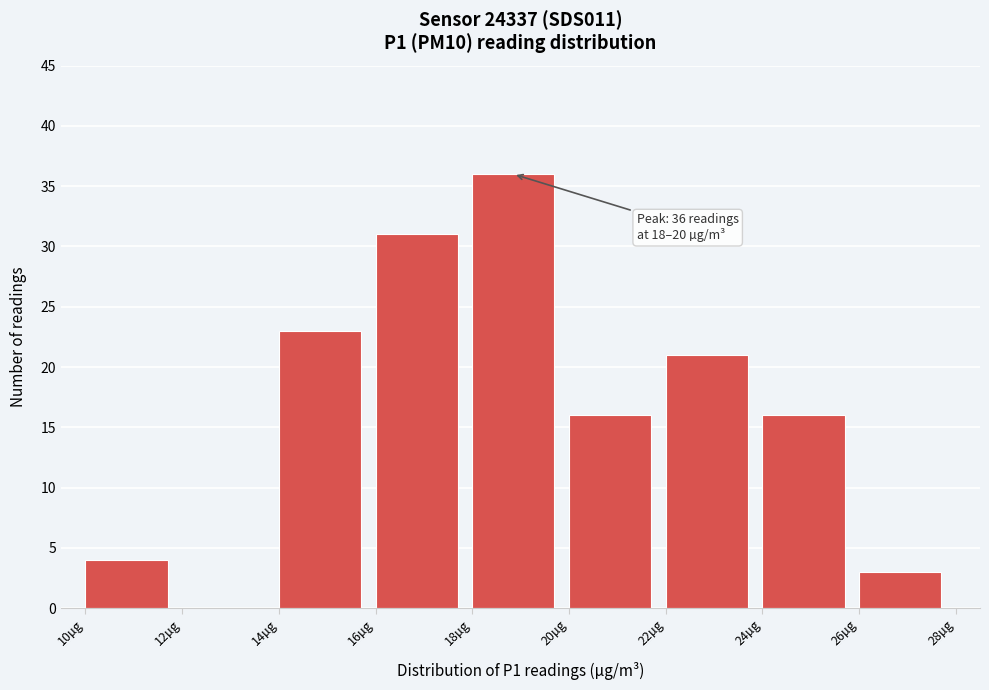

Which range on the x-axis has the tallest bar?

18 to 20